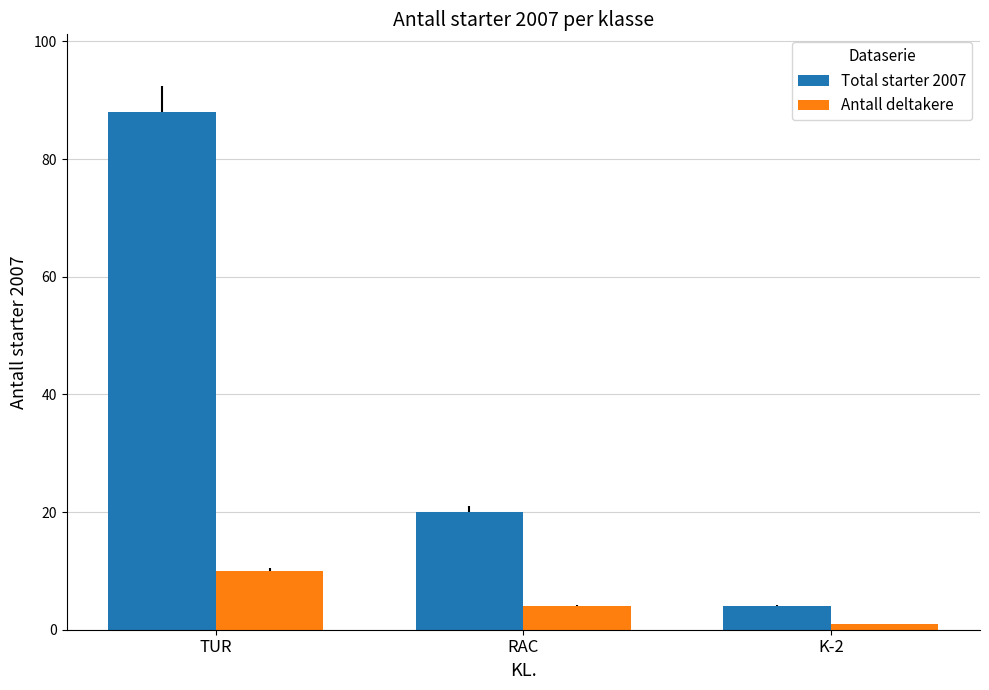

What is the minimum value shown in the chart?

1